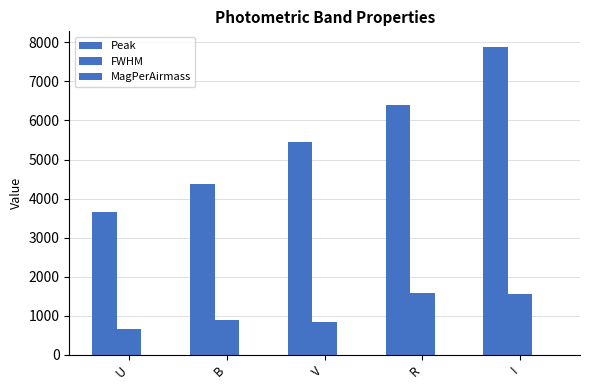

Are the bars horizontal?

No